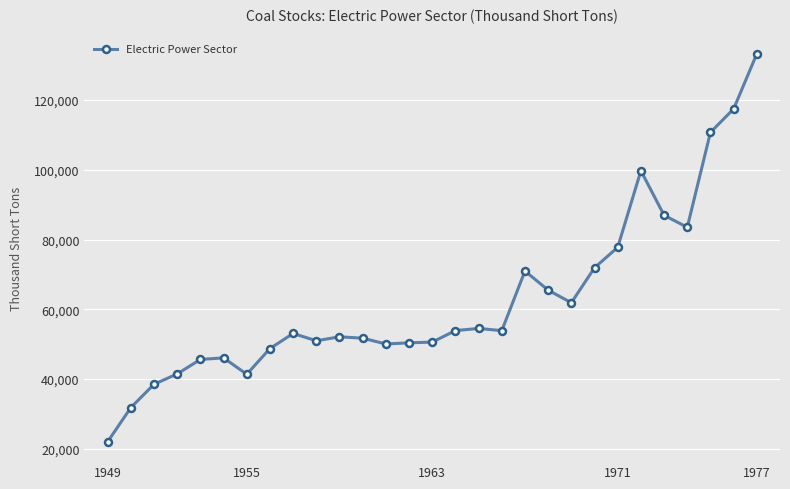

True or false: there are more than 2 points higher than both neighbors.

True